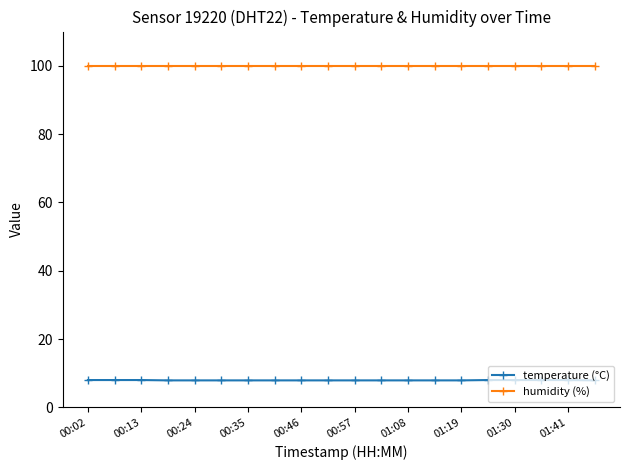

Which series has the largest total across all categories?

humidity (%)